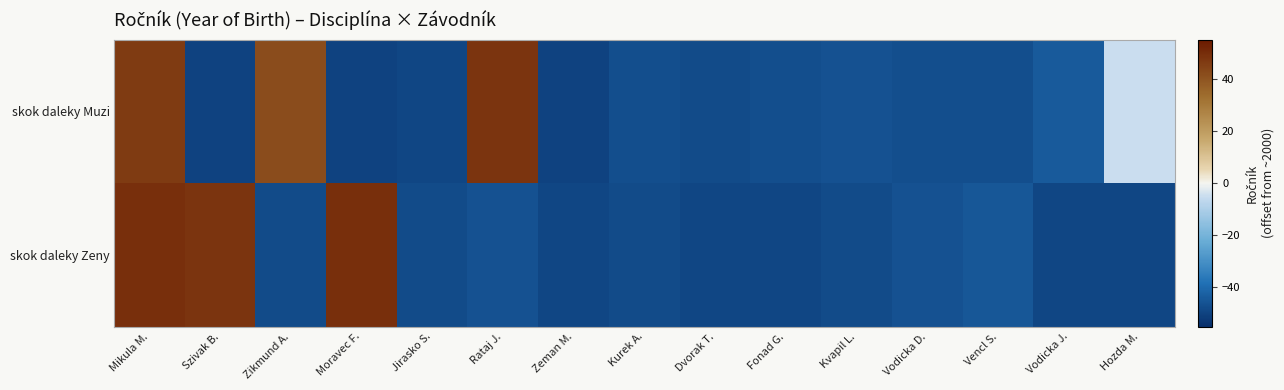

At which category is the sum across all series the highest?

Mikula M.